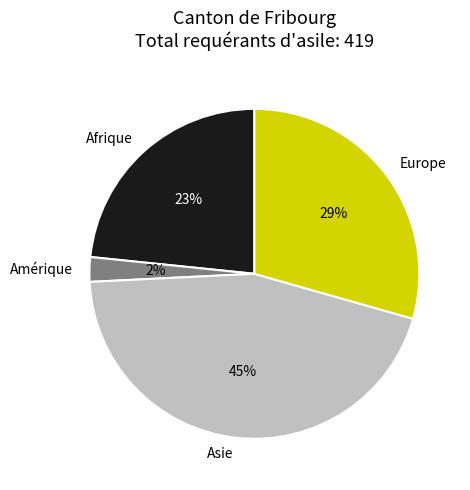

Is it true that Afrique is 14% of the pie?

False